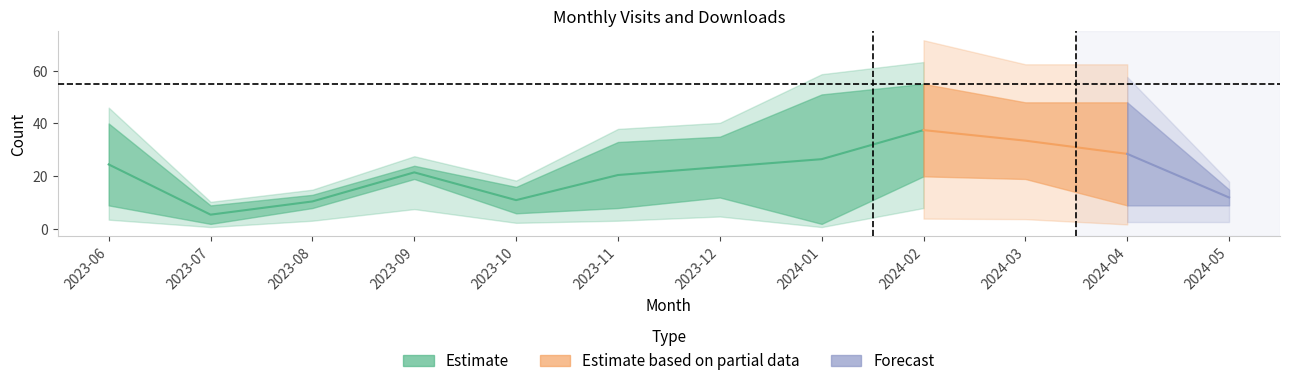

How many interior local peaks does the monthly_visit series have?

2